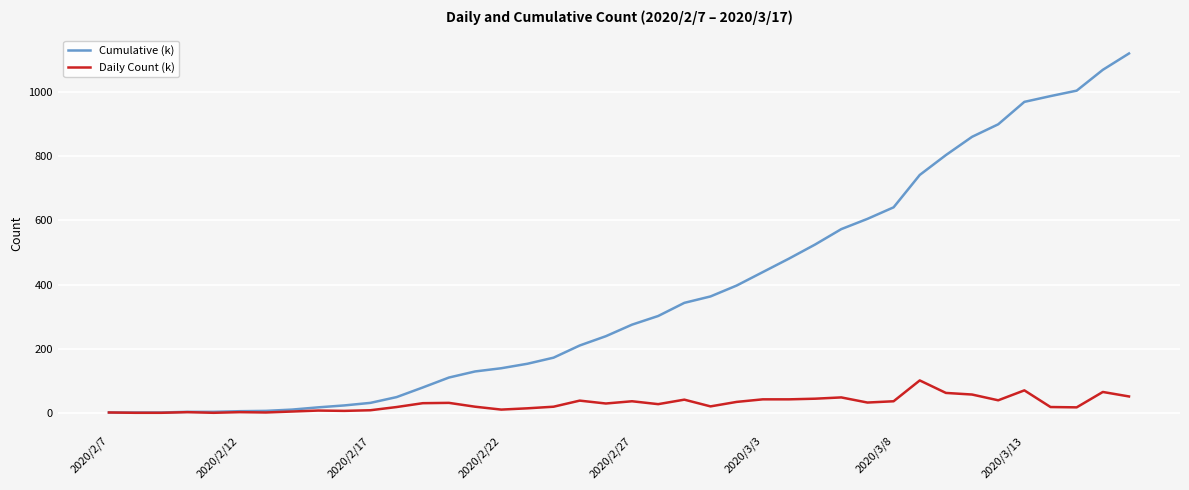

Rank the series by their average value, from lowest to highest.

Daily Count (k), Cumulative (k)